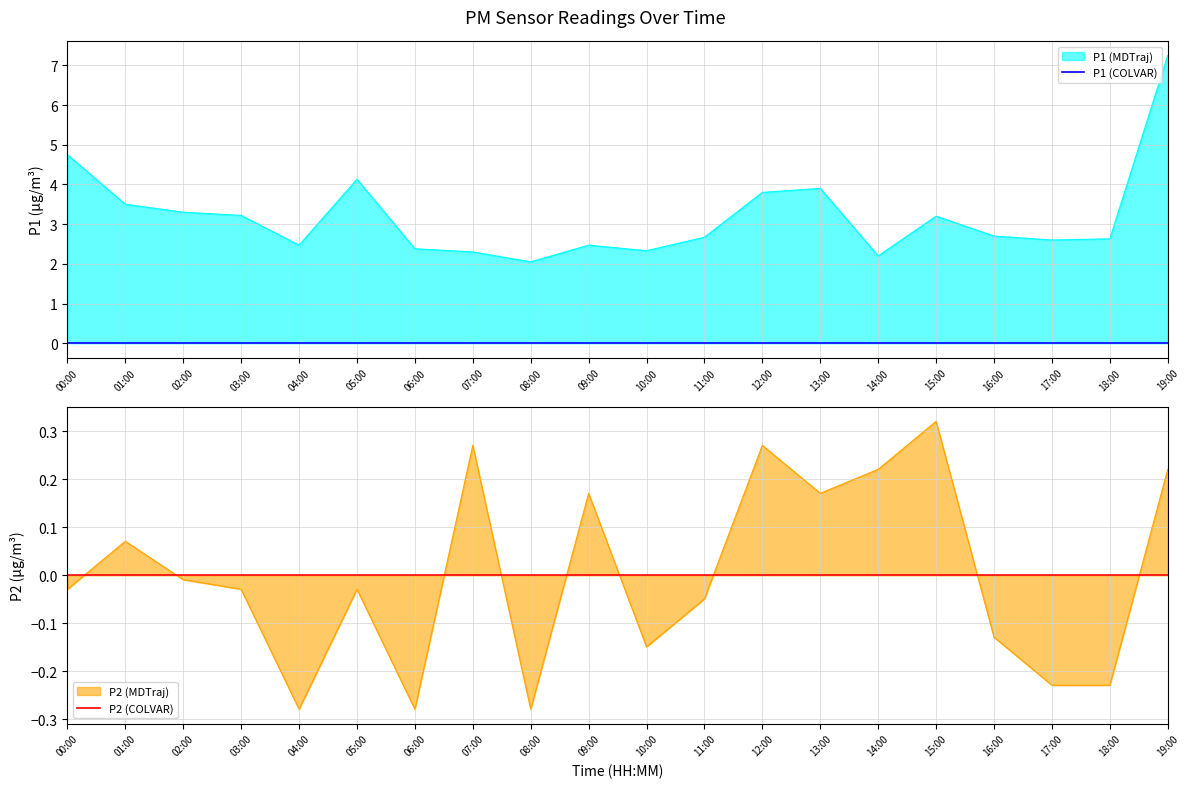

Reading left to right, what are all the values shown in this chart?

P1: 00:00=4.8	01:00=3.5	02:00=3.3	03:00=3.2	04:00=2.5	05:00=4.1	06:00=2.4	07:00=2.3	08:00=2.0	09:00=2.5	10:00=2.3	11:00=2.7	12:00=3.8	13:00=3.9	14:00=2.2	15:00=3.2	16:00=2.7	17:00=2.6	18:00=2.6	19:00=7.2
P2: 00:00=-0.0	01:00=0.1	02:00=-0.0	03:00=-0.0	04:00=-0.3	05:00=-0.0	06:00=-0.3	07:00=0.3	08:00=-0.3	09:00=0.2	10:00=-0.1	11:00=-0.0	12:00=0.3	13:00=0.2	14:00=0.2	15:00=0.3	16:00=-0.1	17:00=-0.2	18:00=-0.2	19:00=0.2